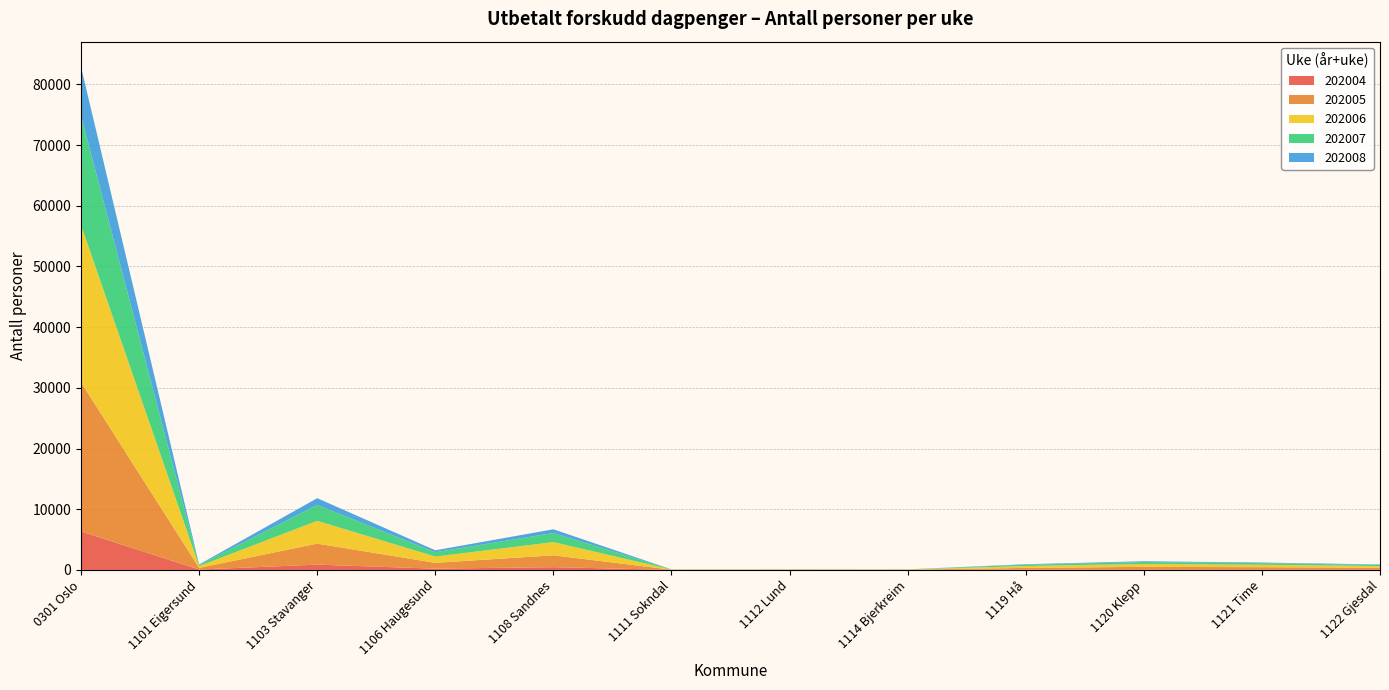

At which category is the sum across all series the highest?

0301 Oslo